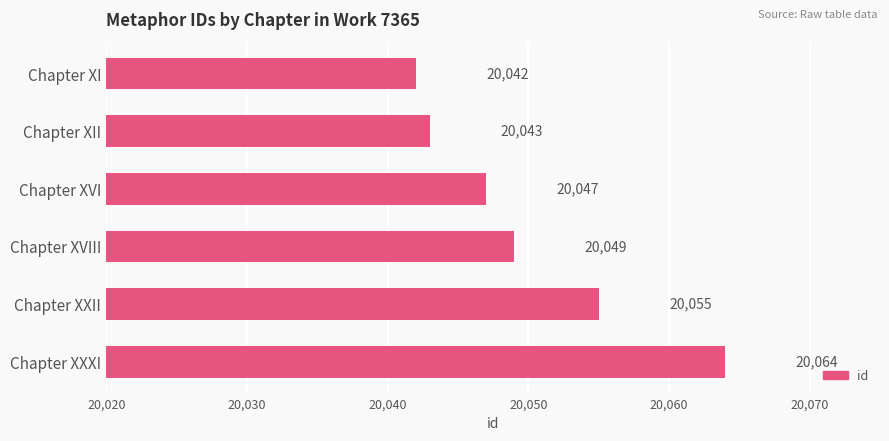

Rank the categories by value from lowest to highest.

Chapter XI, Chapter XII, Chapter XVI, Chapter XVIII, Chapter XXII, Chapter XXXI